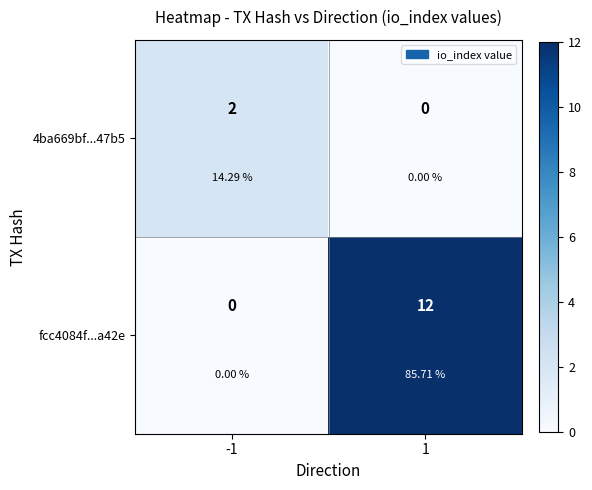

Rank the series by their average value, from highest to lowest.

fcc4084f...a42e, 4ba669bf...47b5